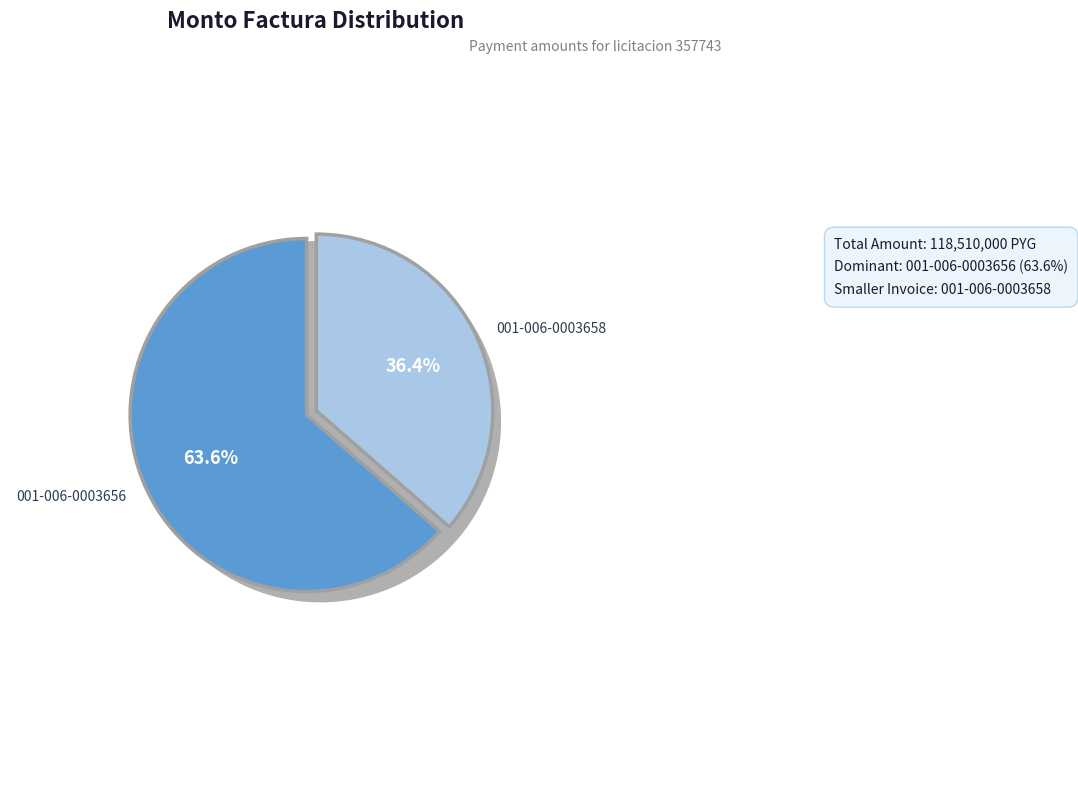

What is the change in value from 001-006-0003656 to 001-006-0003658?

-32167000